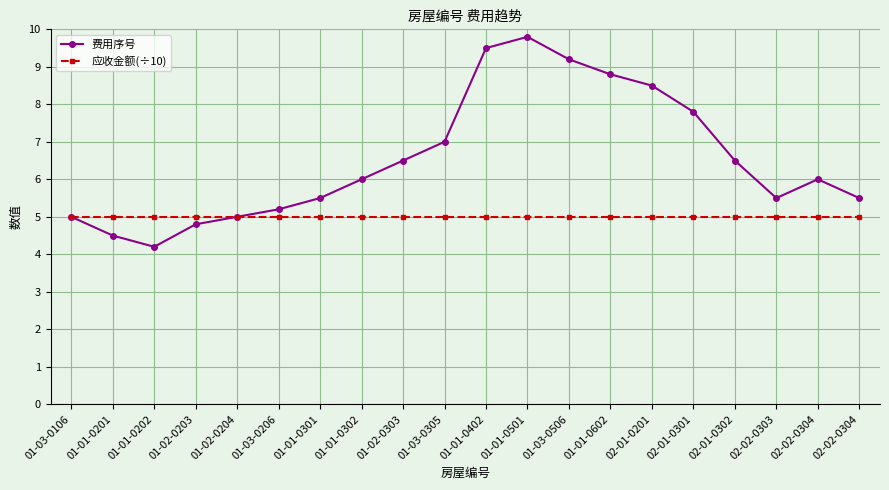

Reading right to left, what are all the values shown in this chart?

费用序号: 02-02-0304=5.5	02-02-0304=6.0	02-02-0303=5.5	02-01-0302=6.5	02-01-0301=7.8	02-01-0201=8.5	01-01-0602=8.8	01-03-0506=9.2	01-01-0501=9.8	01-01-0402=9.5	01-03-0305=7.0	01-02-0303=6.5	01-01-0302=6.0	01-01-0301=5.5	01-03-0206=5.2	01-02-0204=5.0	01-02-0203=4.8	01-01-0202=4.2	01-01-0201=4.5	01-03-0106=5.0
应收金额(÷10): 02-02-0304=5.0	02-02-0304=5.0	02-02-0303=5.0	02-01-0302=5.0	02-01-0301=5.0	02-01-0201=5.0	01-01-0602=5.0	01-03-0506=5.0	01-01-0501=5.0	01-01-0402=5.0	01-03-0305=5.0	01-02-0303=5.0	01-01-0302=5.0	01-01-0301=5.0	01-03-0206=5.0	01-02-0204=5.0	01-02-0203=5.0	01-01-0202=5.0	01-01-0201=5.0	01-03-0106=5.0